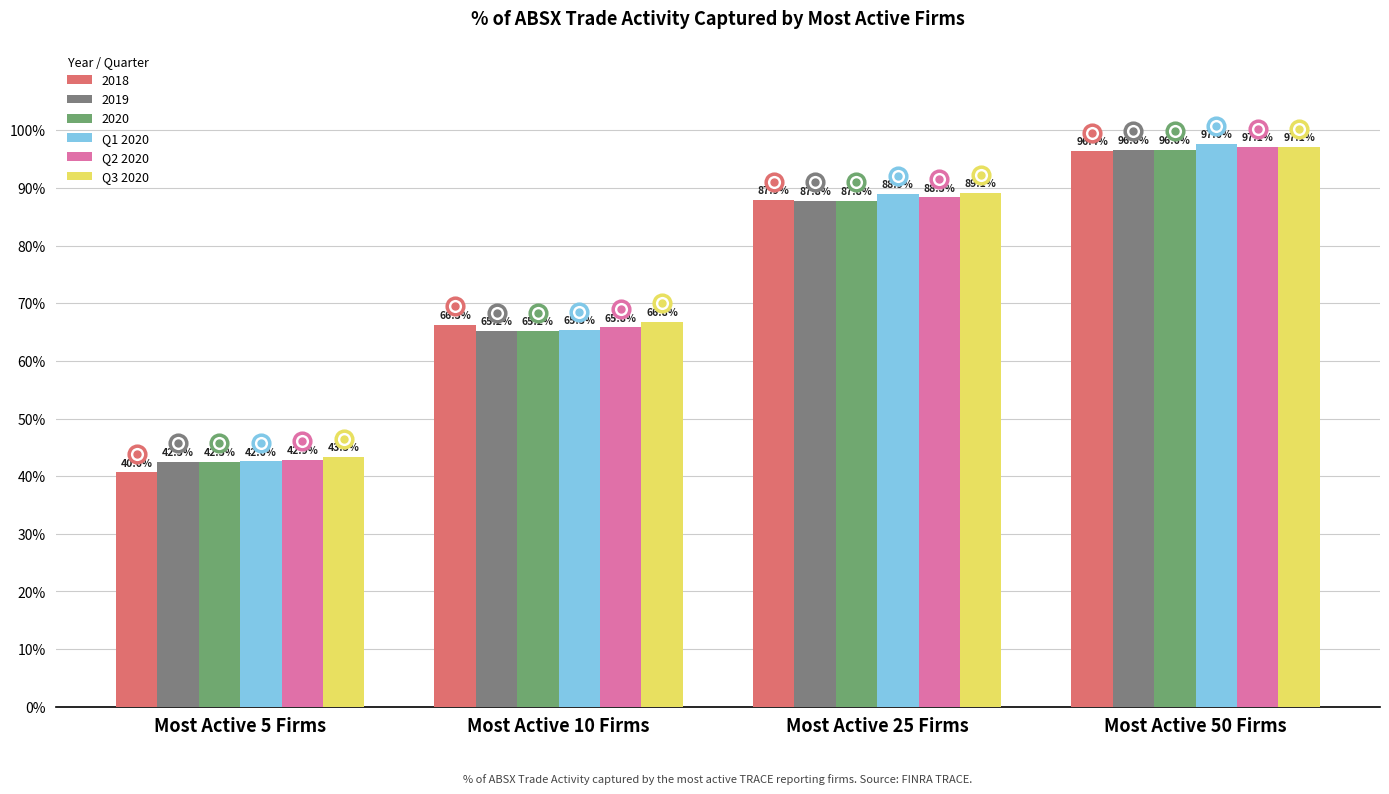

At which category does the chart reach its minimum across all series?

Most Active 5 Firms